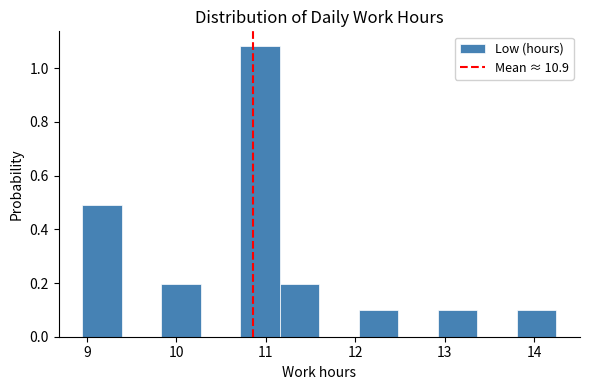

Which range on the x-axis has the tallest bar?

10.7 to 11.2